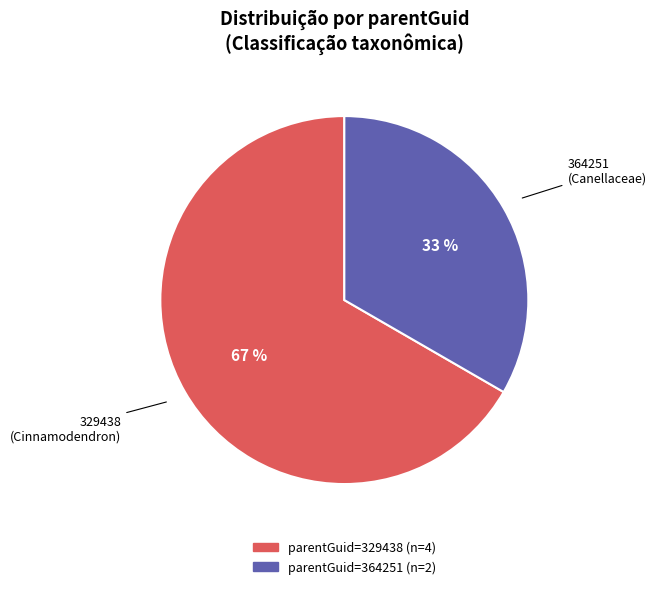

Is there any slice that represents more than half of the pie?

Yes